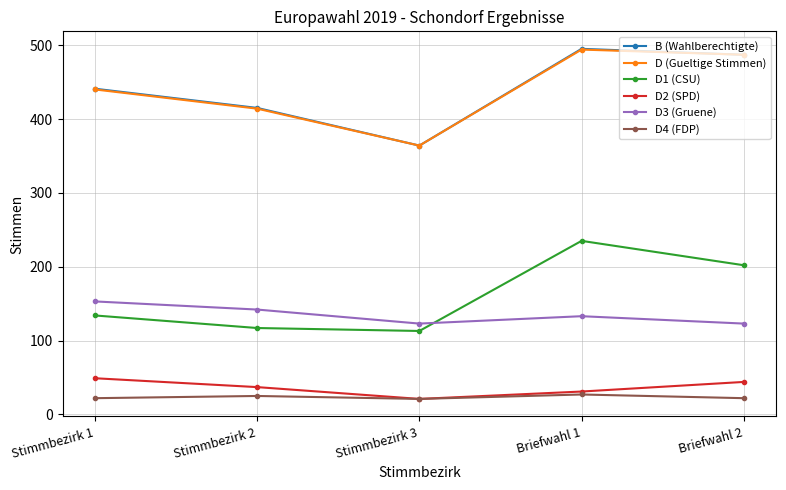

True or false: D1 (CSU) and D4 (FDP) cross at least once.

False